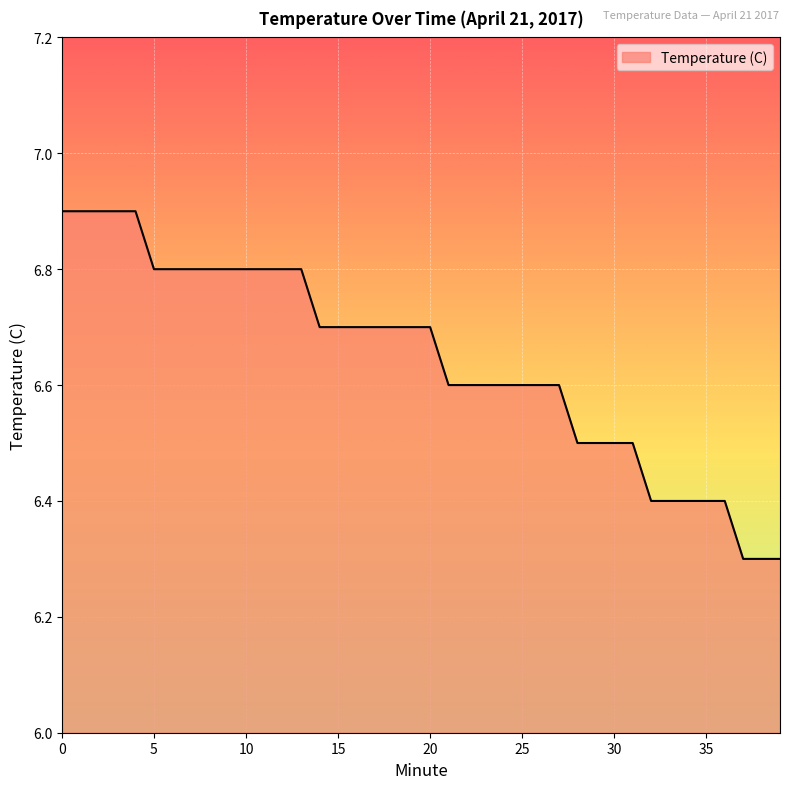

What is the minimum value shown in the chart?

6.3